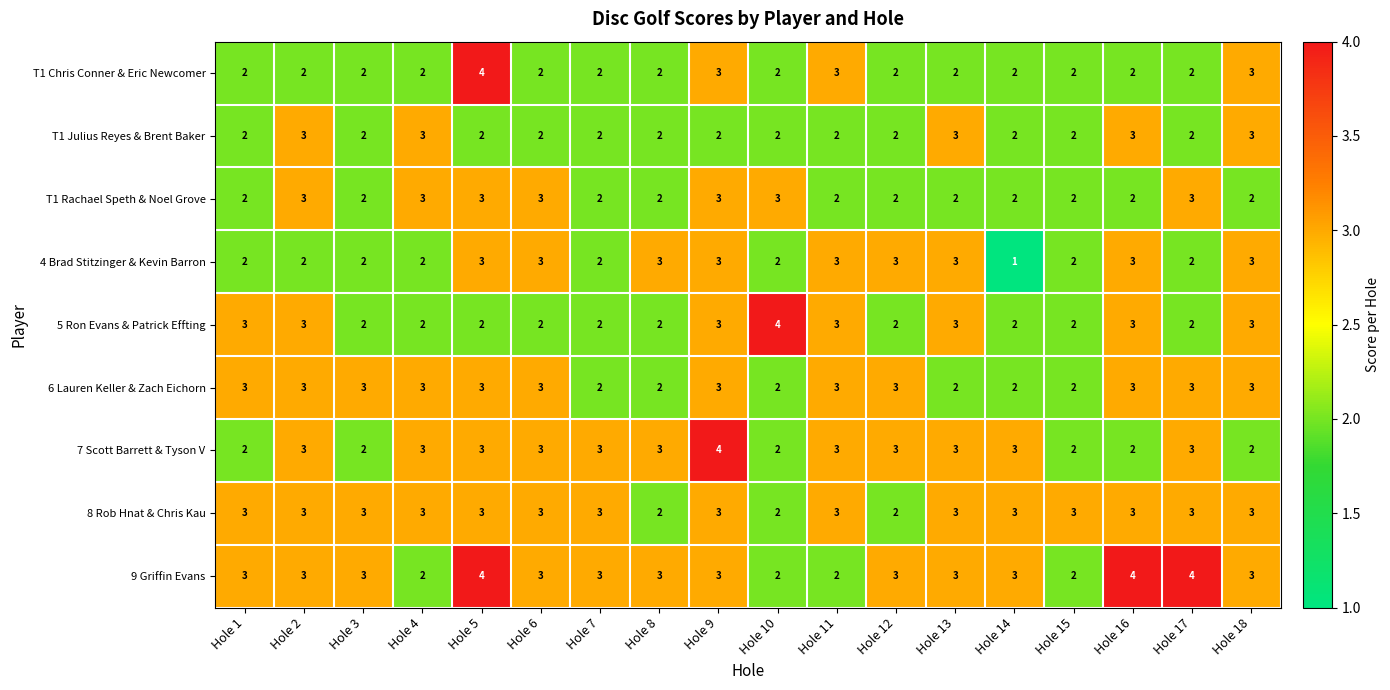

The 7 Scott Barrett & Tyson V series shows 1 at Hole 17. True or false?

False